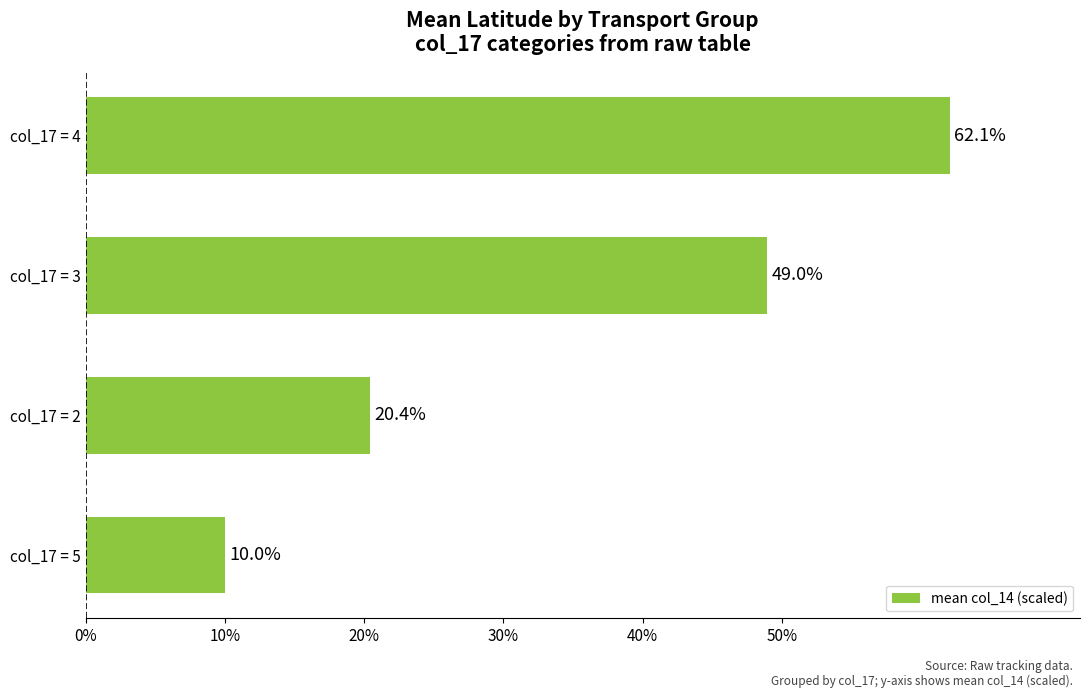

What is the change in value from col_17 = 5 to col_17 = 3?

+39.0